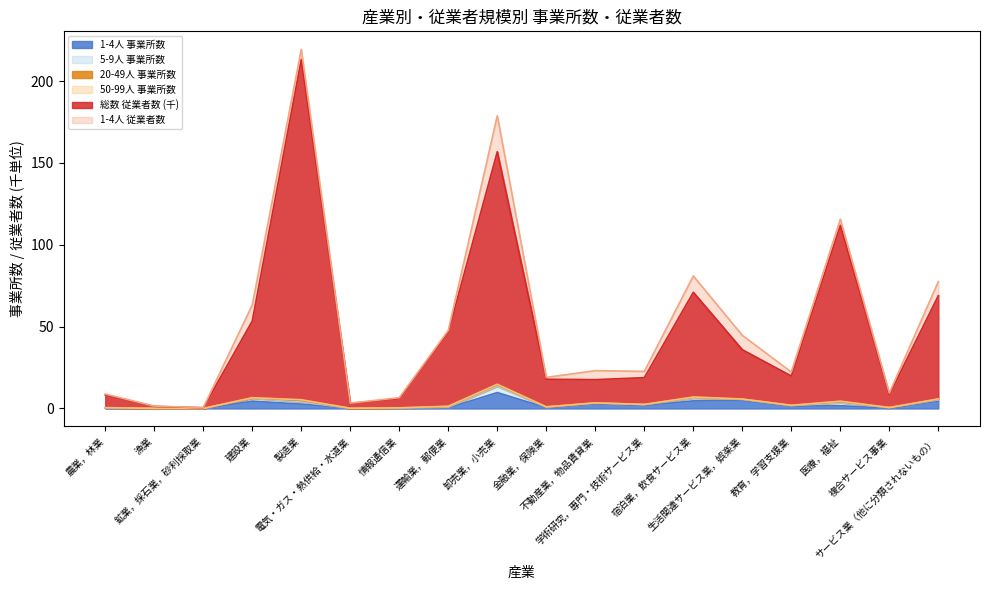

At which category does the chart reach its minimum across all series?

鉱業，採石業，砂利採取業